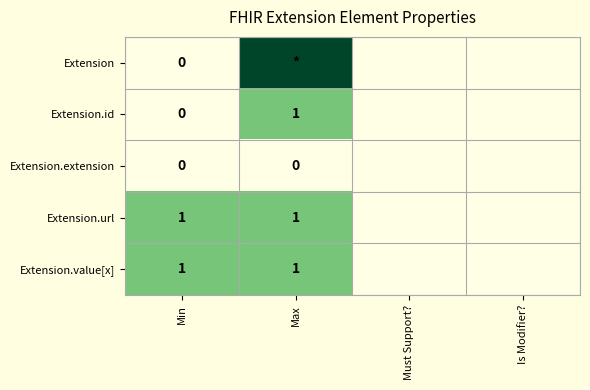

Count the number of data series in this chart.

5